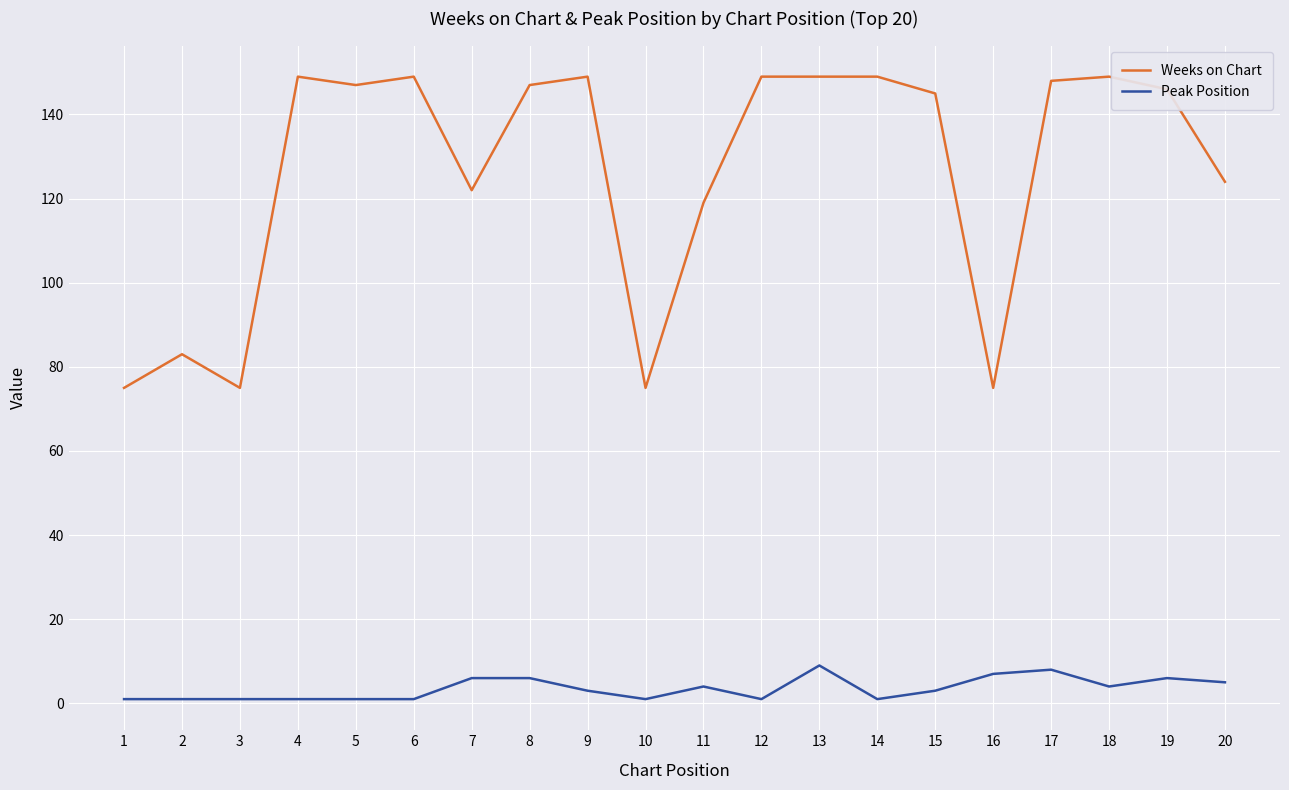

Is it true that Weeks on Chart equals 119 at 11?

True